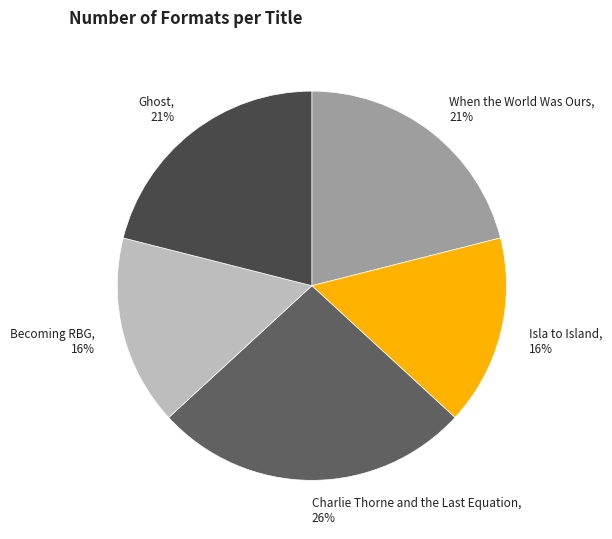

How many slices are in this pie chart?

5